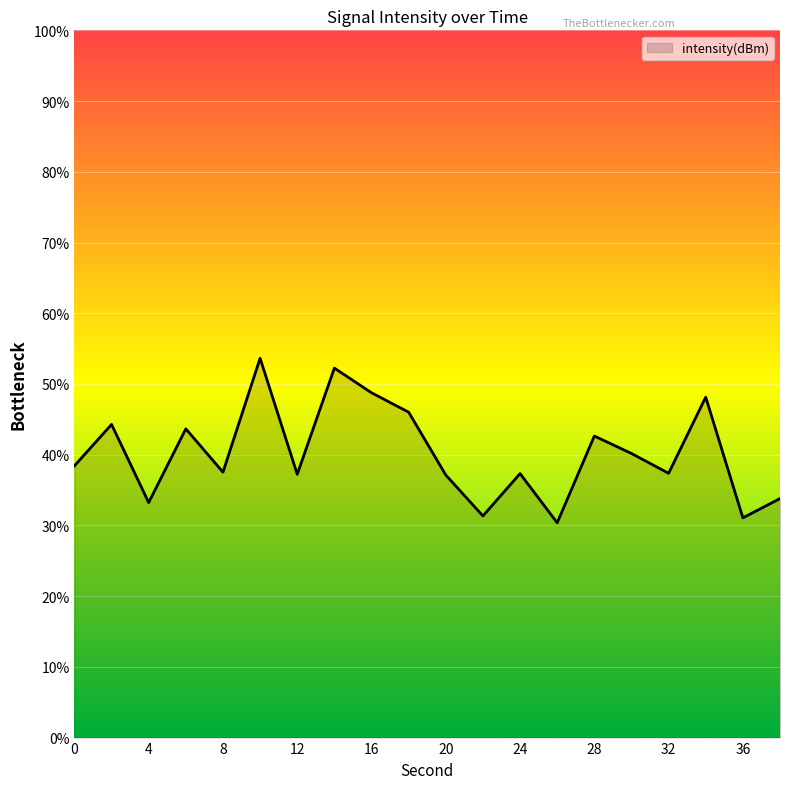

How many lines are shown in the chart?

1